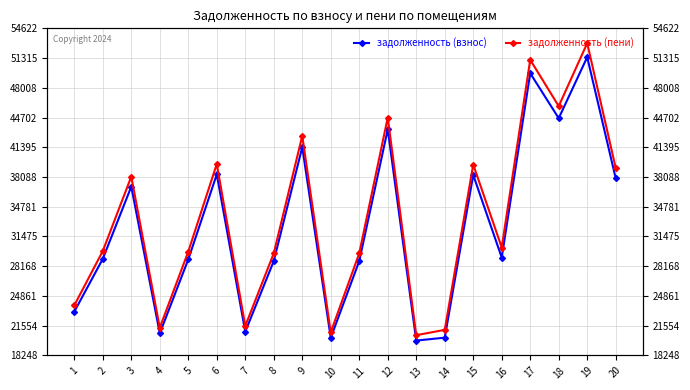

At which label is задолженность (пени) closest to 36734?

3